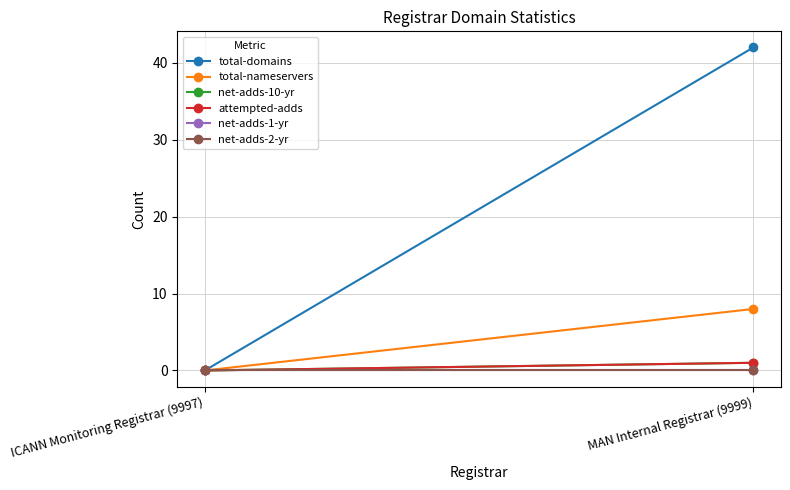

What is the maximum value for total-nameservers?

8